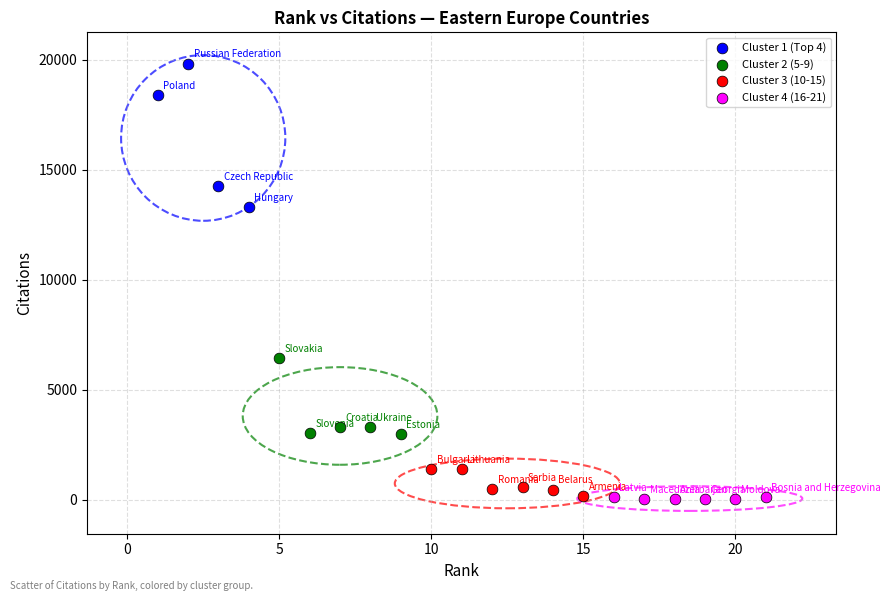

Which series contains the highest Y value?

Cluster 1 (Top 4)